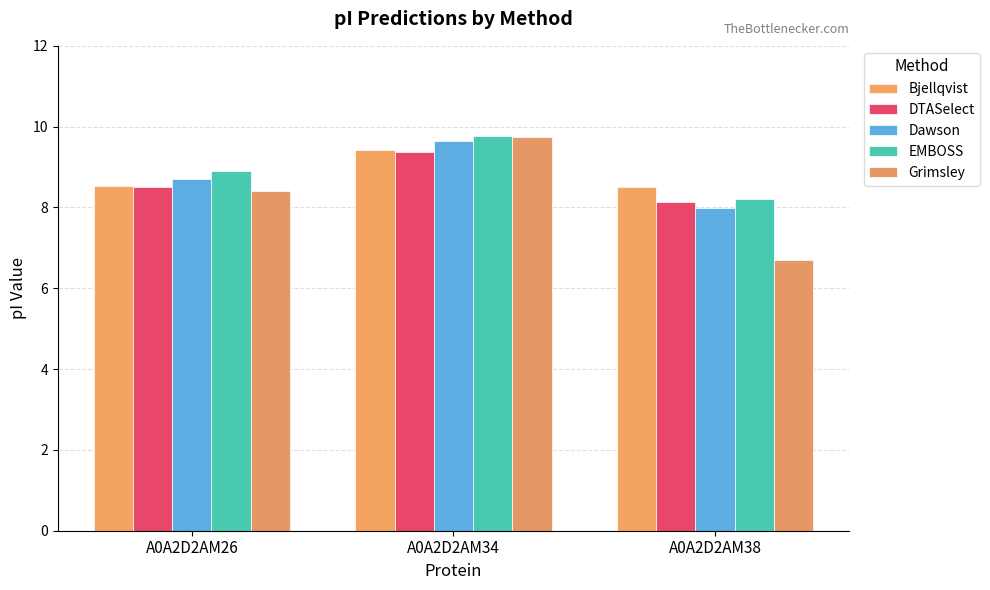

How many series are shown in this chart?

5